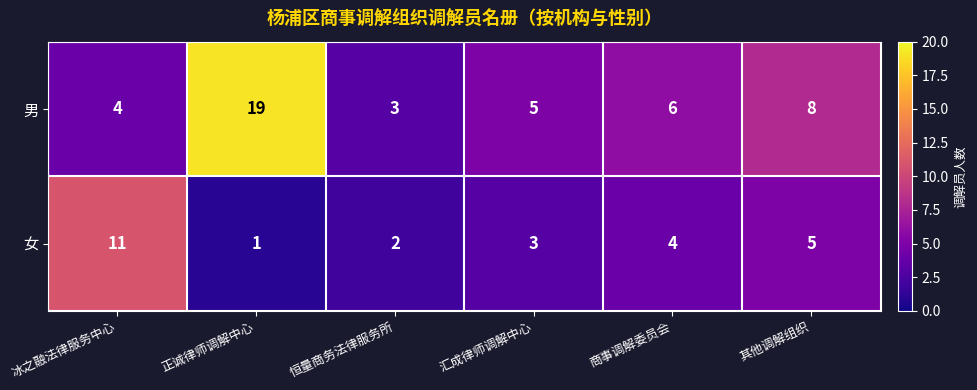

Which category has the lowest value in the 男 series?

恒量商务法律服务所